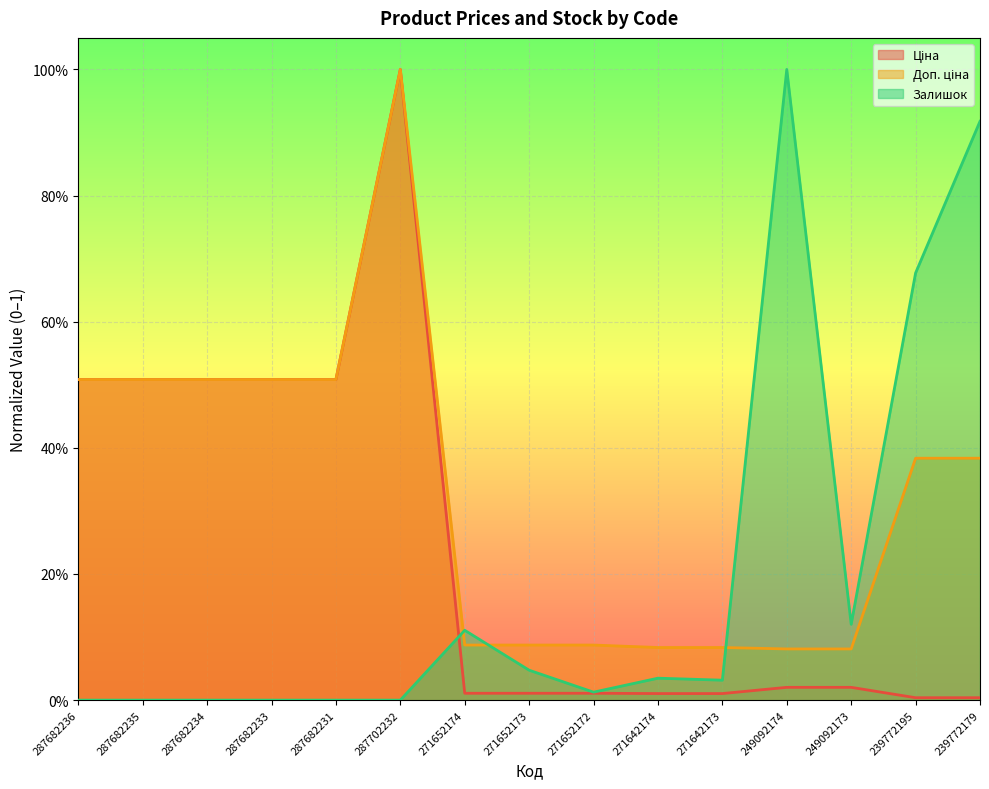

What are all the series names shown in the legend?

Ціна, Доп. ціна, Залишок